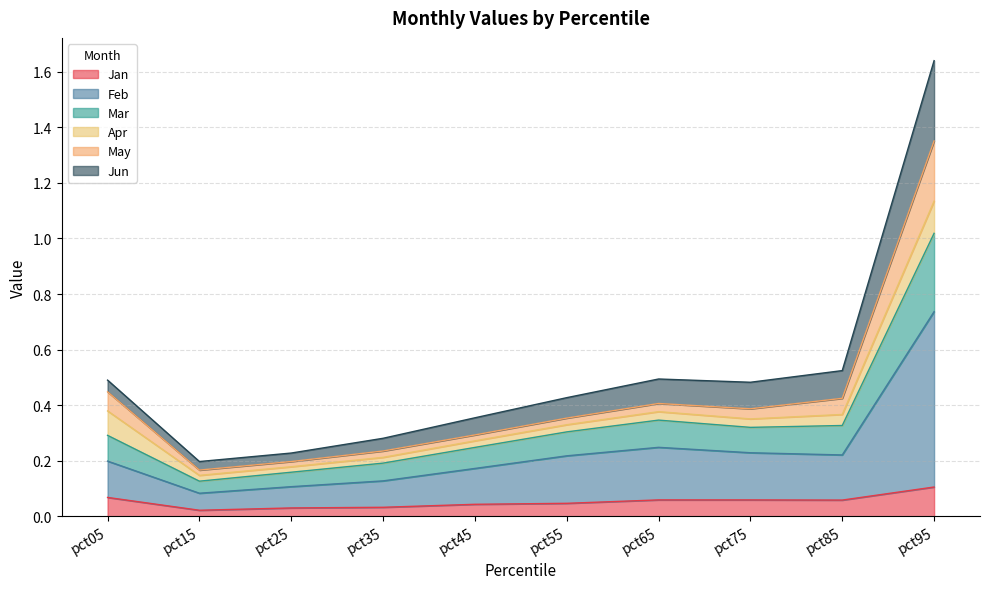

At which category does Feb reach its first local peak?

pct65